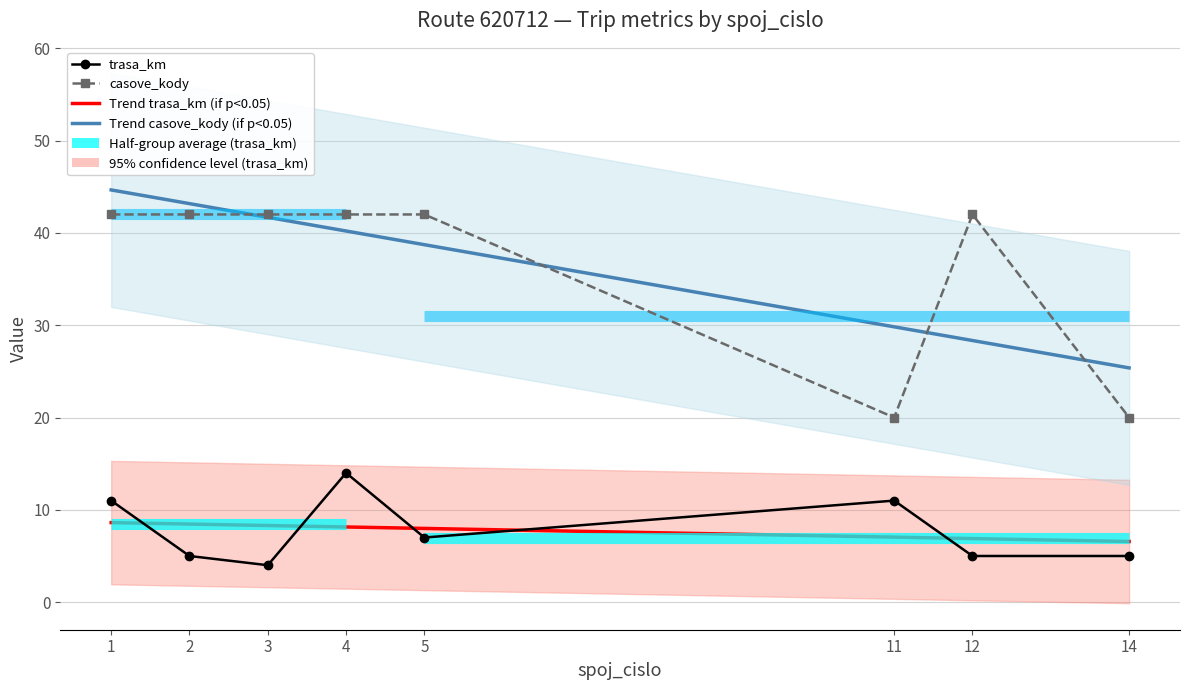

True or false: casove_kody has more than 0 points higher than both neighbors.

True